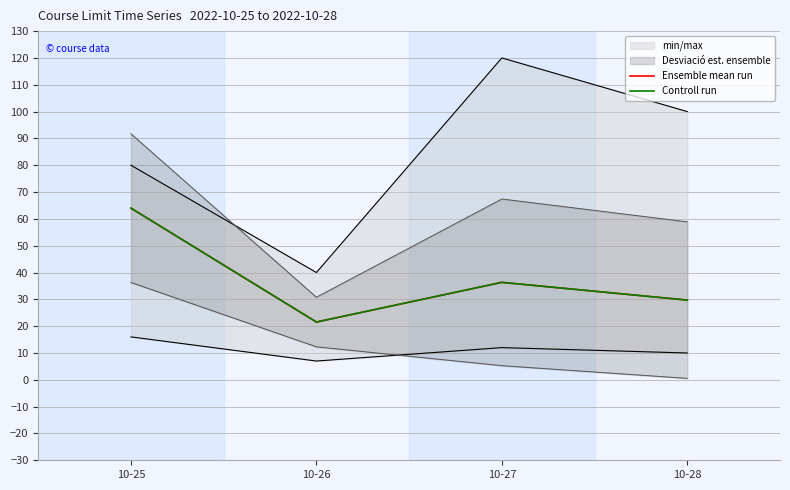

True or false: Controll run and Ensemble mean run intersect in this chart.

False